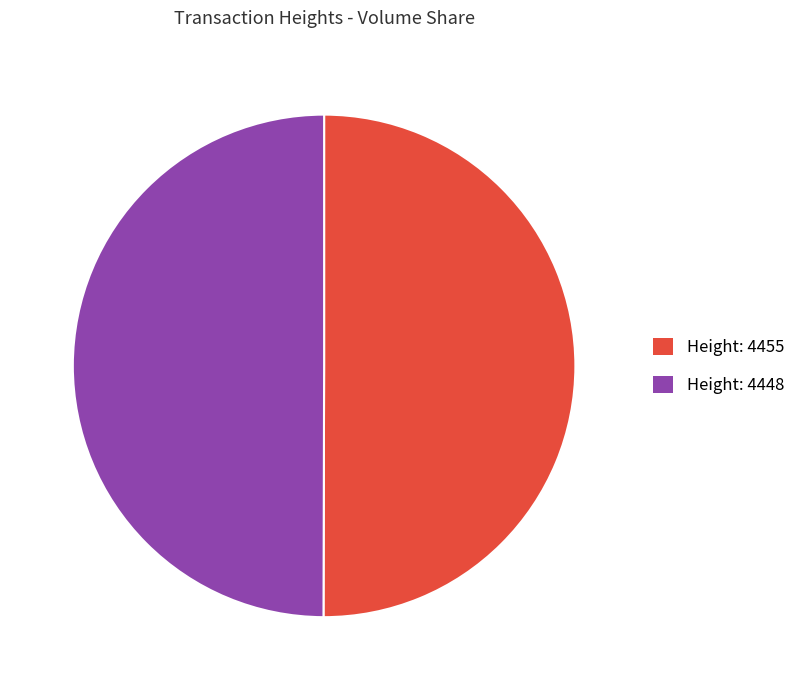

Do Height: 4455 and Height: 4448 together represent more than half of the pie?

Yes